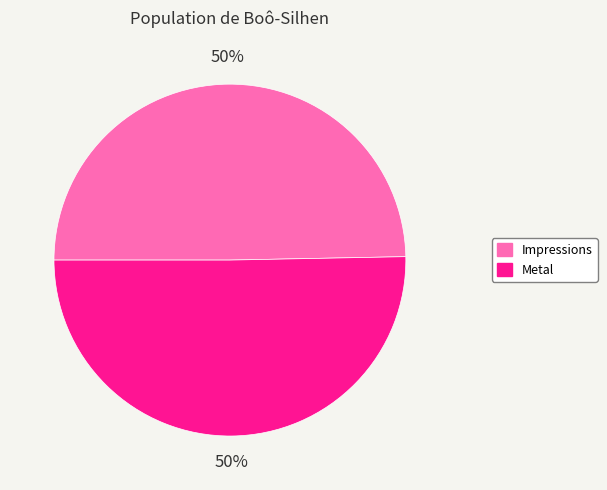

To the nearest percent, what portion does Metal represent?

50%